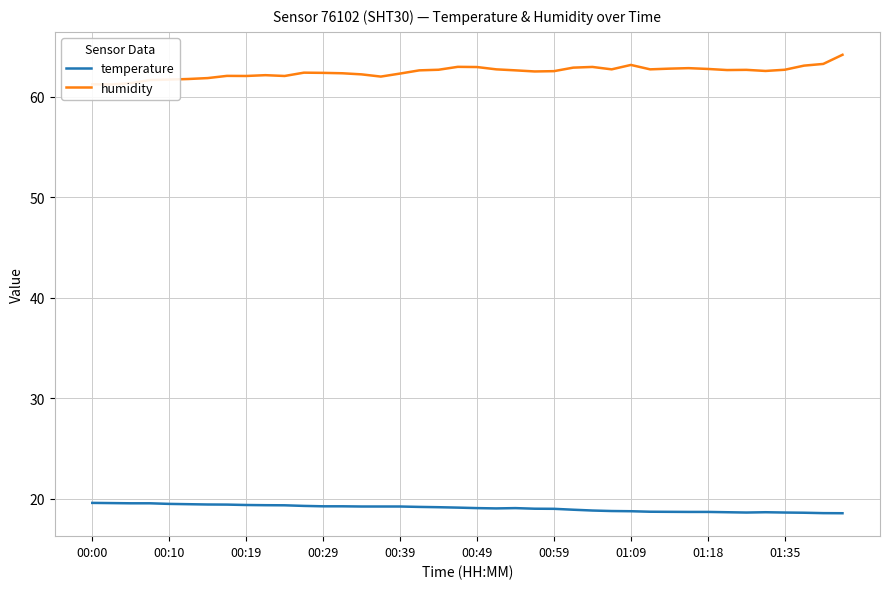

True or false: temperature and humidity cross at least once.

False